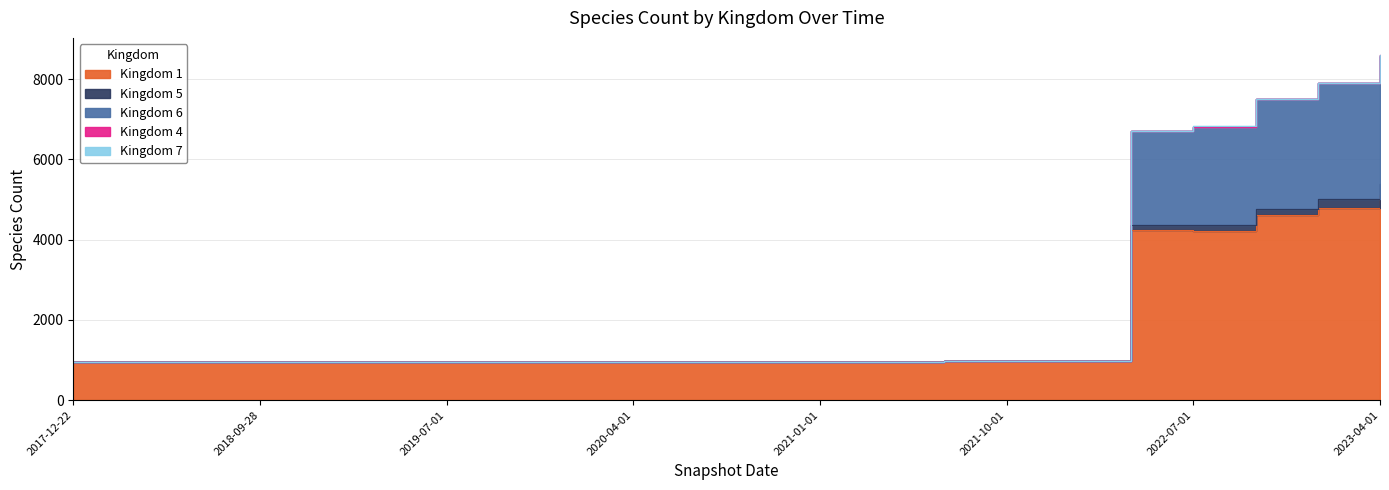

What is the greatest value displayed?

8599